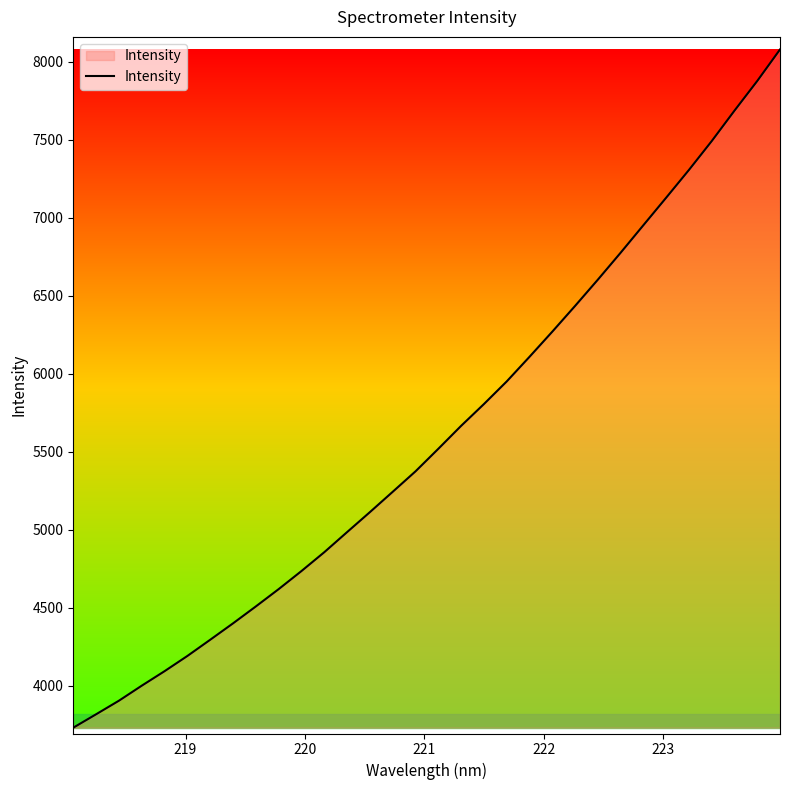

True or false: there are more than 1 points higher than both neighbors.

False